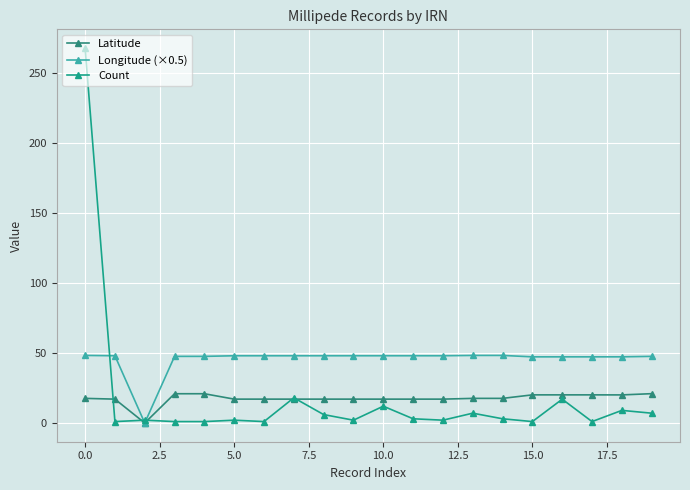

What is the label of the 17th point from the left?

16